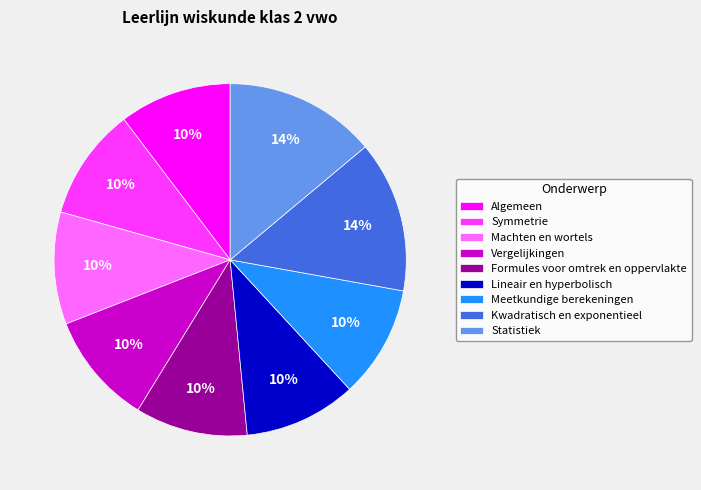

To the nearest percent, what is the difference between the largest and smallest slice percentages?

4%